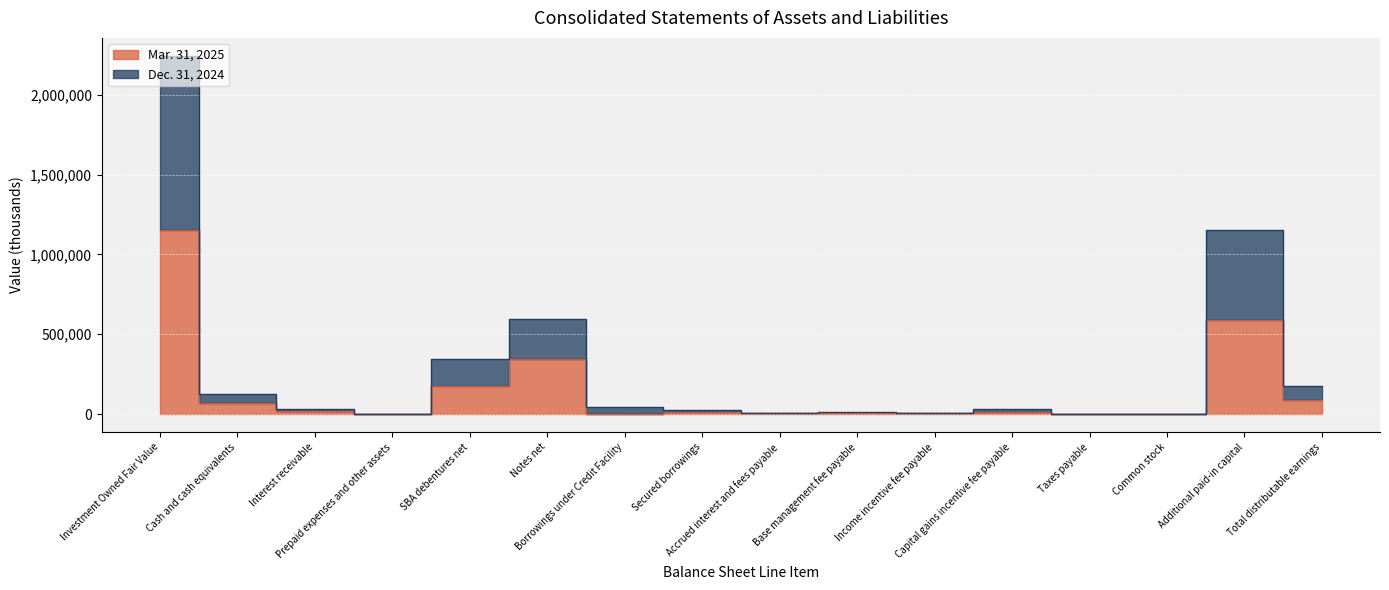

At which category does Dec. 31, 2024 reach its first local valley?

Prepaid expenses and other assets